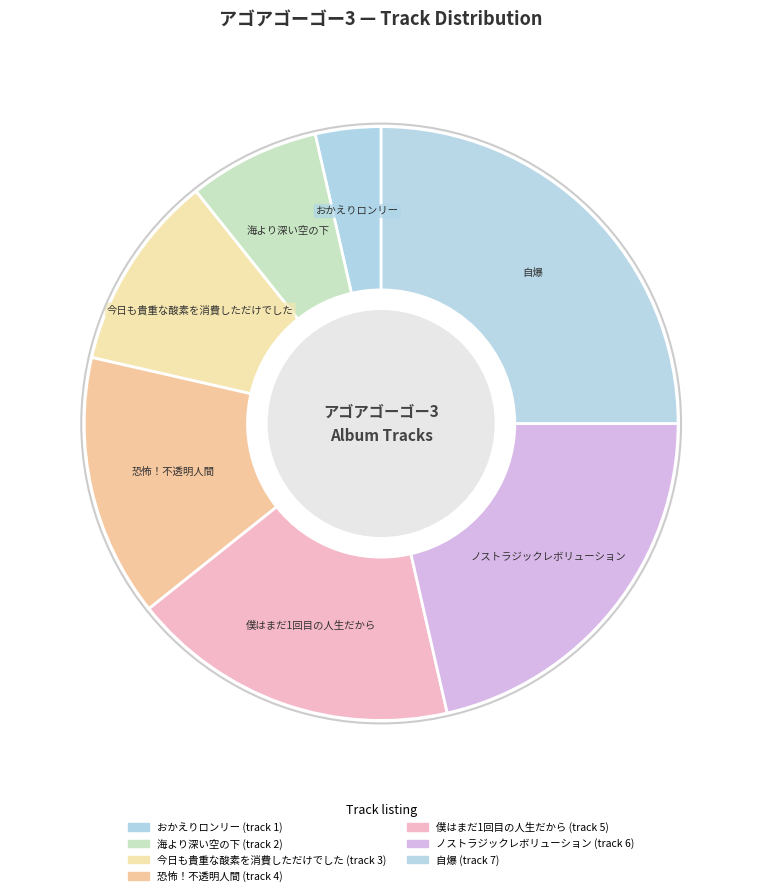

Count the number of slices in the pie.

7